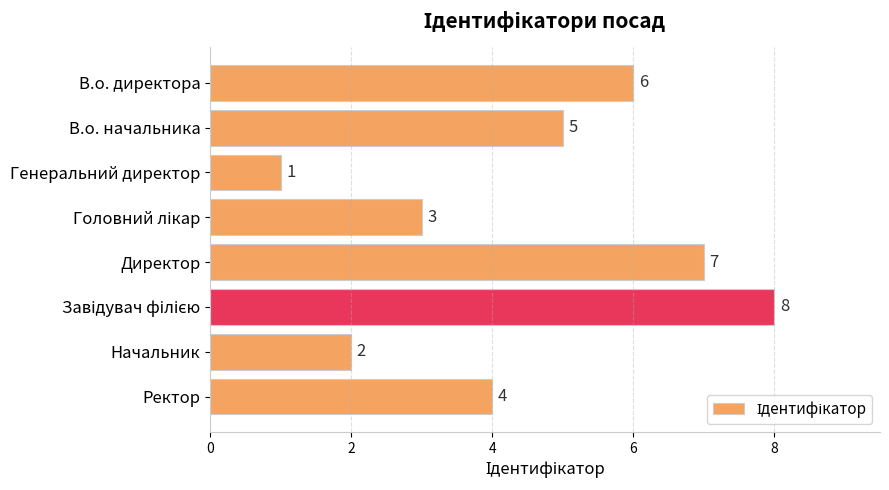

At which category does the chart reach its minimum across all series?

Генеральний директор